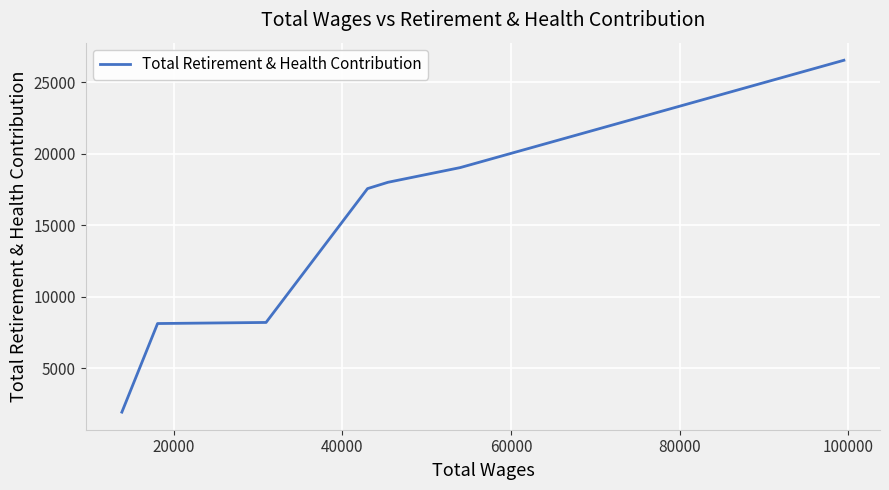

What is the maximum value shown in the chart?

26555